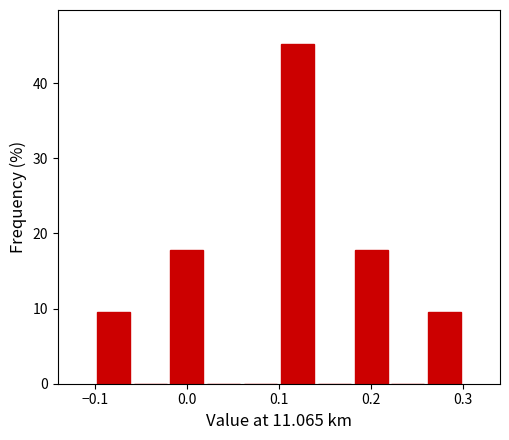

How tall is the bar that spans 0.18 to 0.22 on the x-axis? The values are not printed on the chart, so give them approximately, as read against the axis.

18